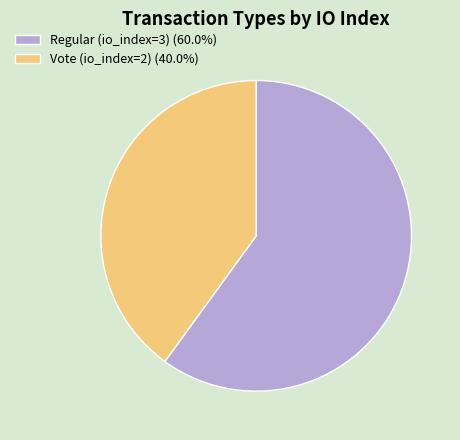

Rank the categories by value from highest to lowest.

Regular (io_index=3), Vote (io_index=2)